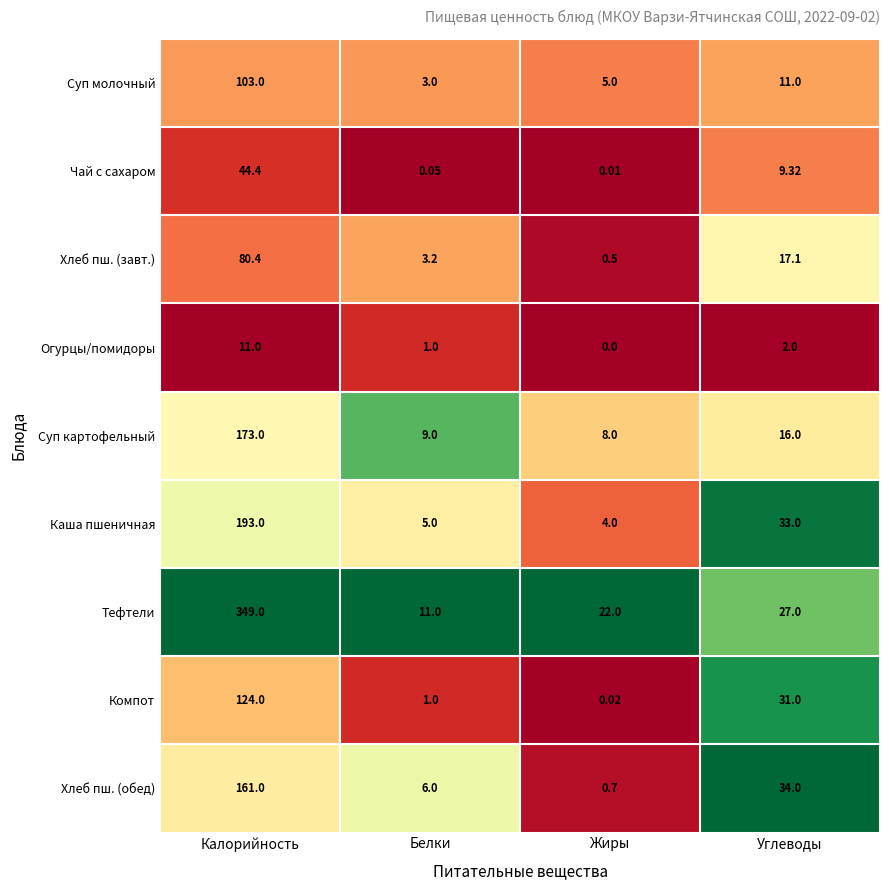

Rank the series by their maximum value, from lowest to highest.

Огурцы/помидоры, Чай с сахаром, Хлеб пш. (завт.), Суп молочный, Компот, Хлеб пш. (обед), Суп картофельный, Каша пшеничная, Тефтели